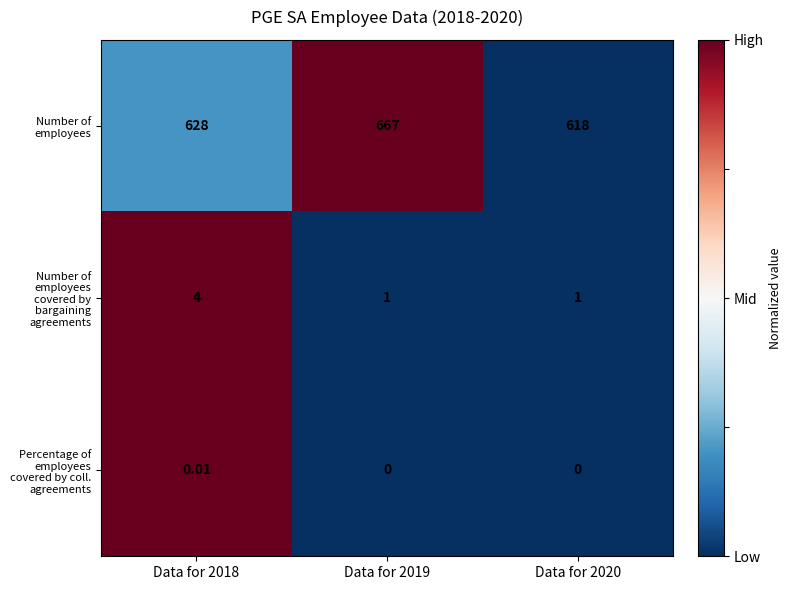

Which series has the largest total across all categories?

Number of employees